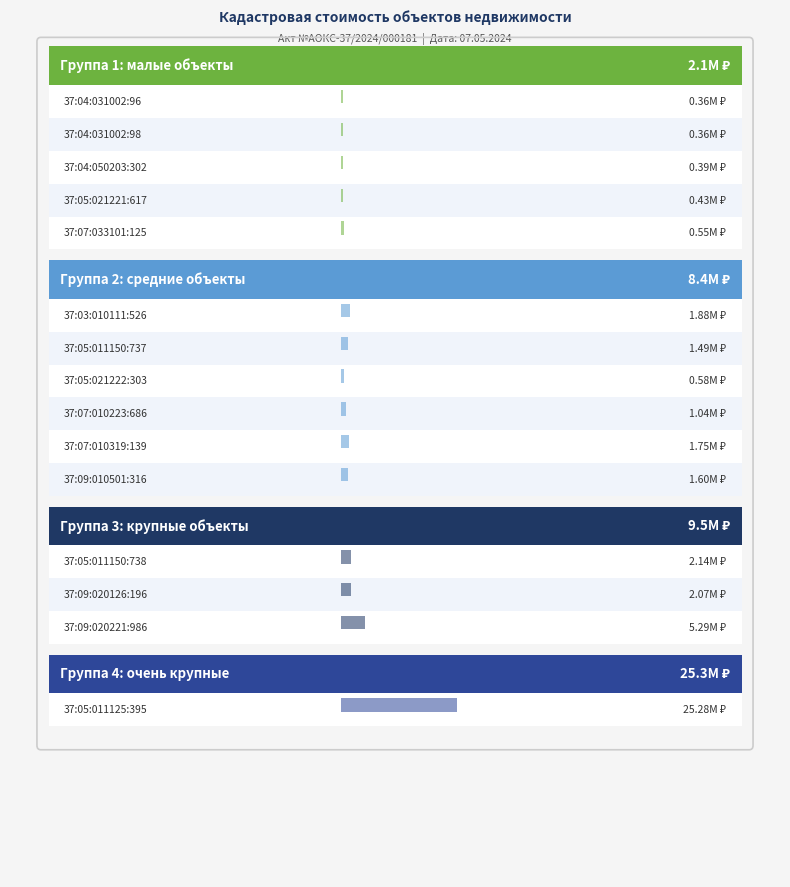

The chart shows a value of 3111388.7 at 37:03:010111:526. True or false?

False